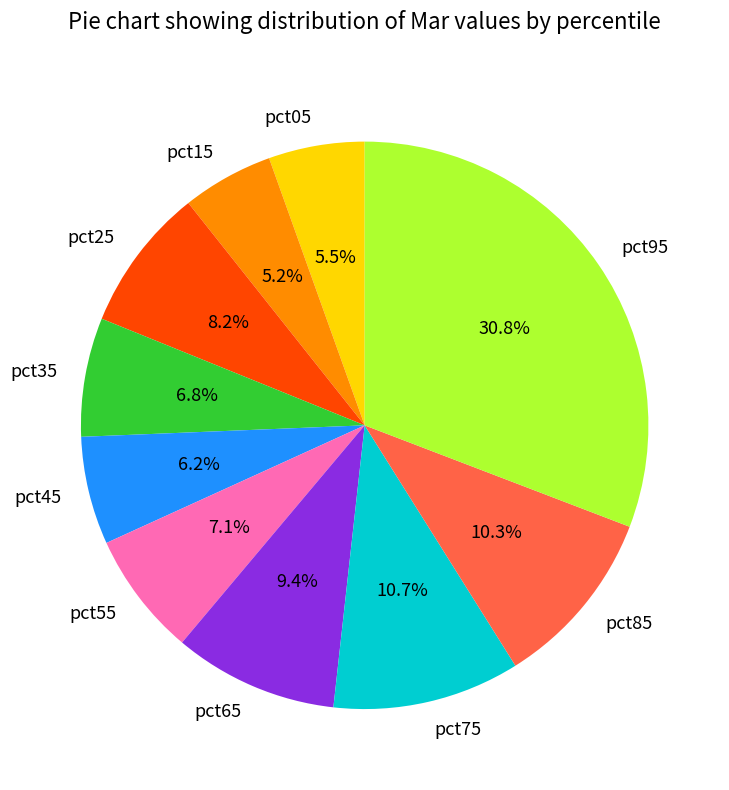

Count the number of slices in the pie.

10